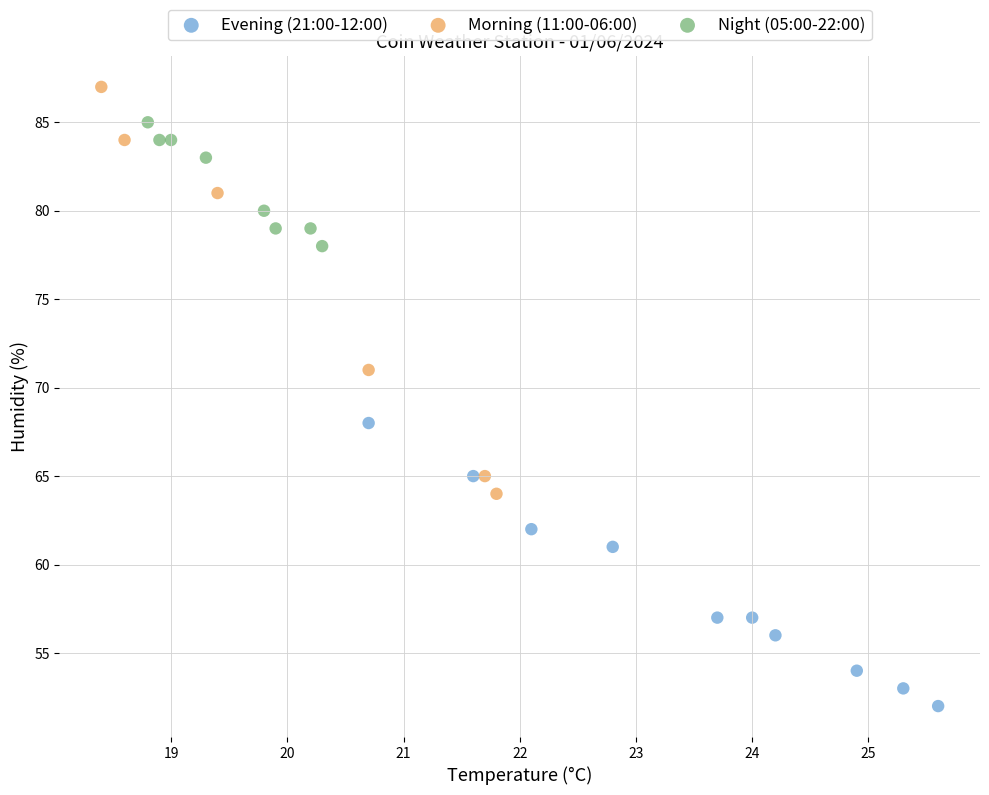

Which series reaches the maximum Y coordinate?

Morning (11:00-06:00)